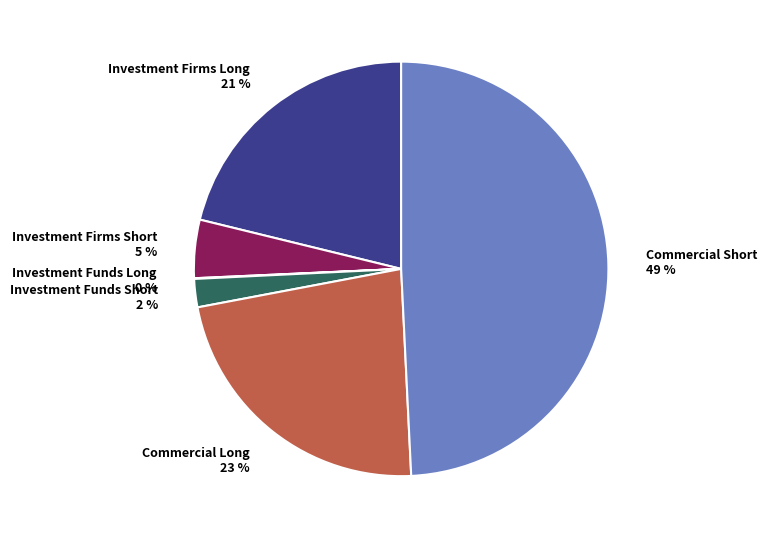

To the nearest percent, what is the difference between the largest and smallest slice percentages?

49%